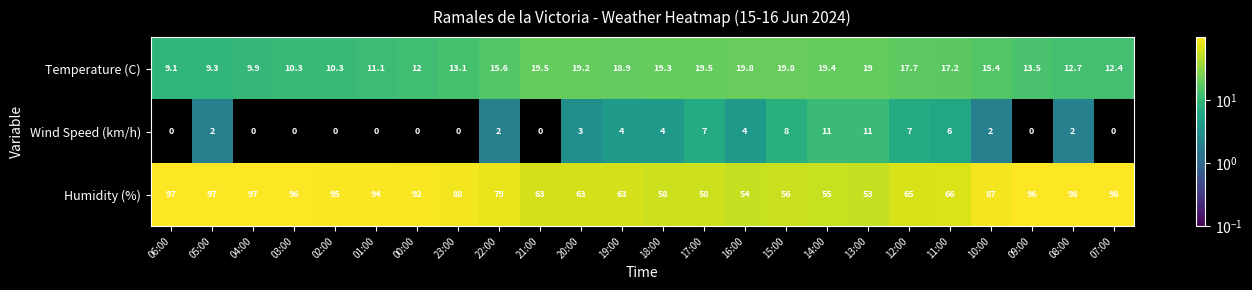

What is the difference between the second highest and minimum values in the Temperature (C) series?

10.7